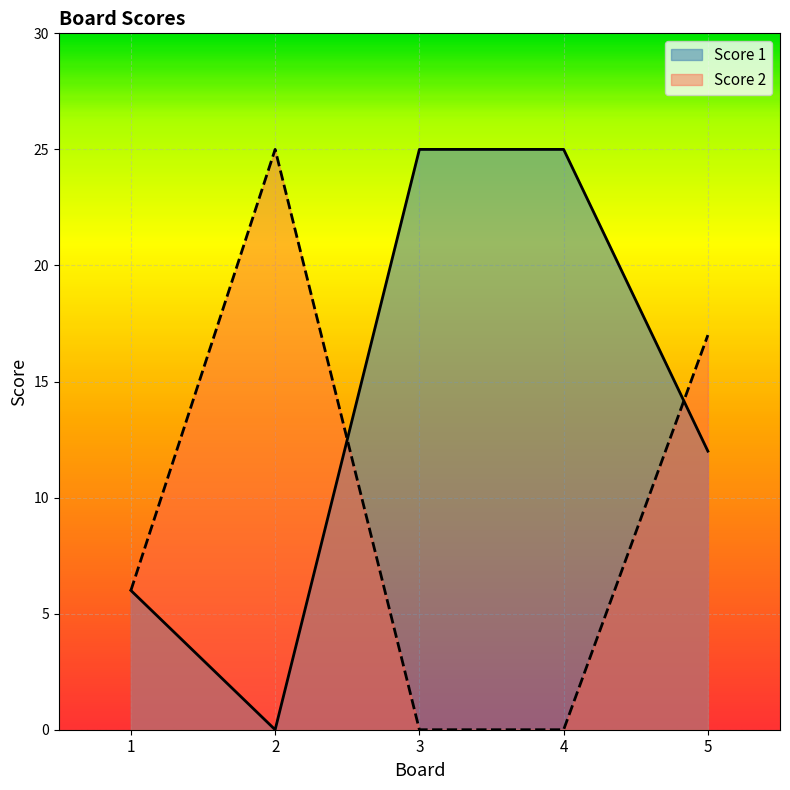

Where is Score 2 nearest to the value 12?

5